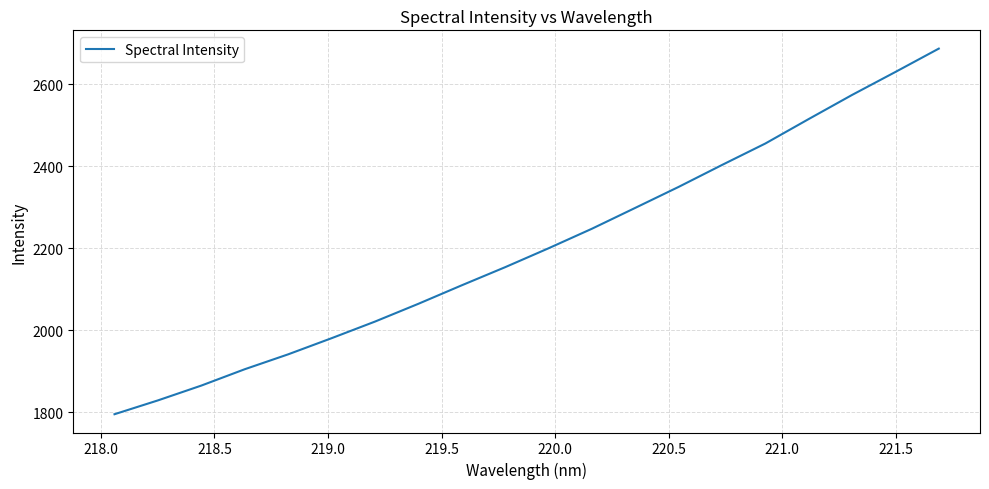

What is the smallest value displayed?

1794.8